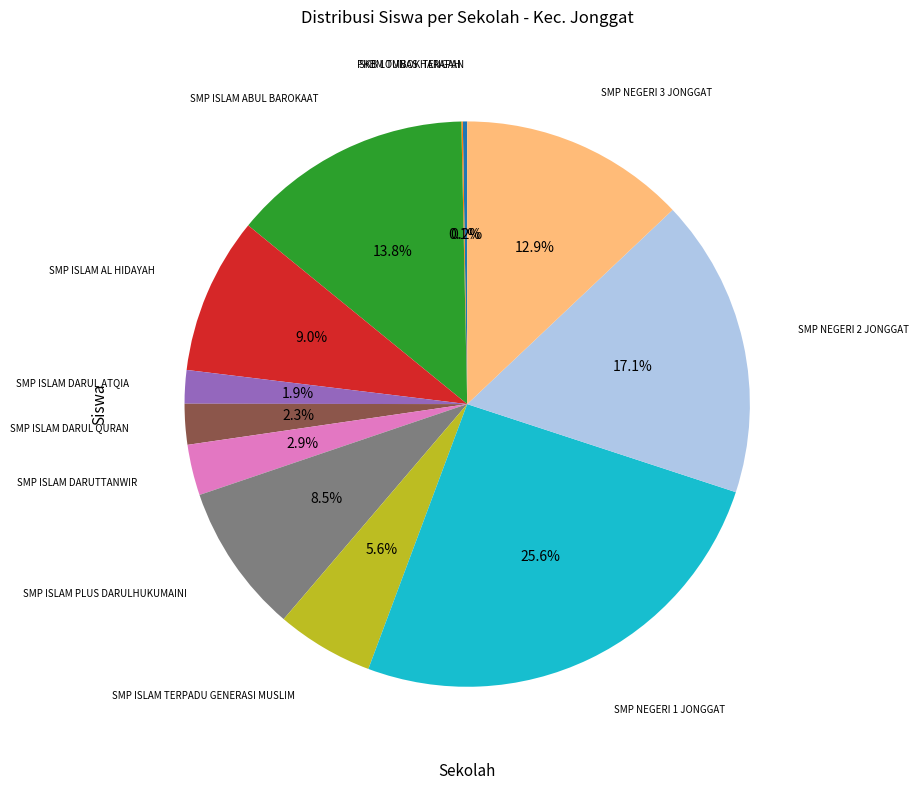

Is there a majority slice in this chart?

No